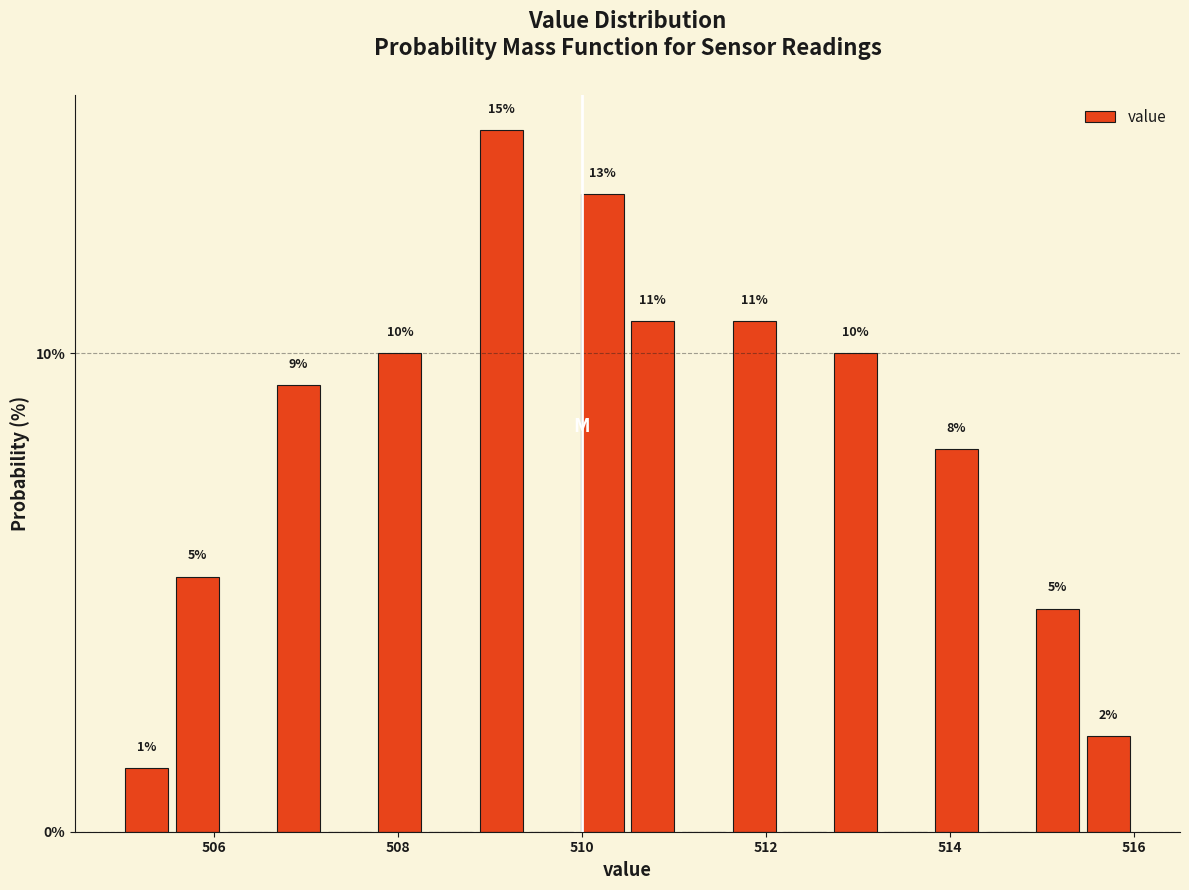

Around what value on the x-axis is the tallest bar? Give the approximate position of its centre, as read against the axis.

509.2